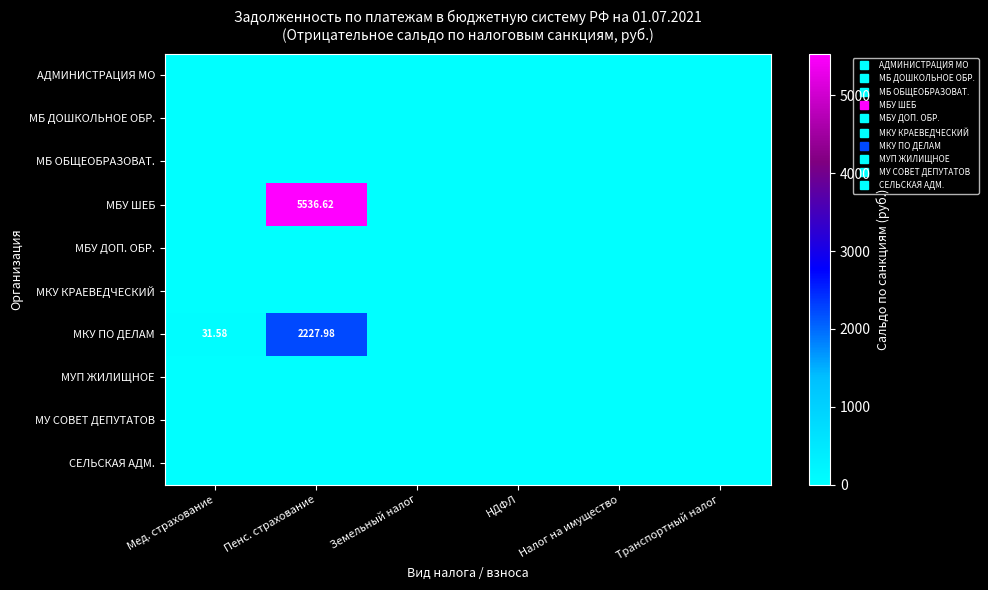

Where is МБ ДОШКОЛЬНОЕ ОБР. nearest to the value 0?

Мед. страхование